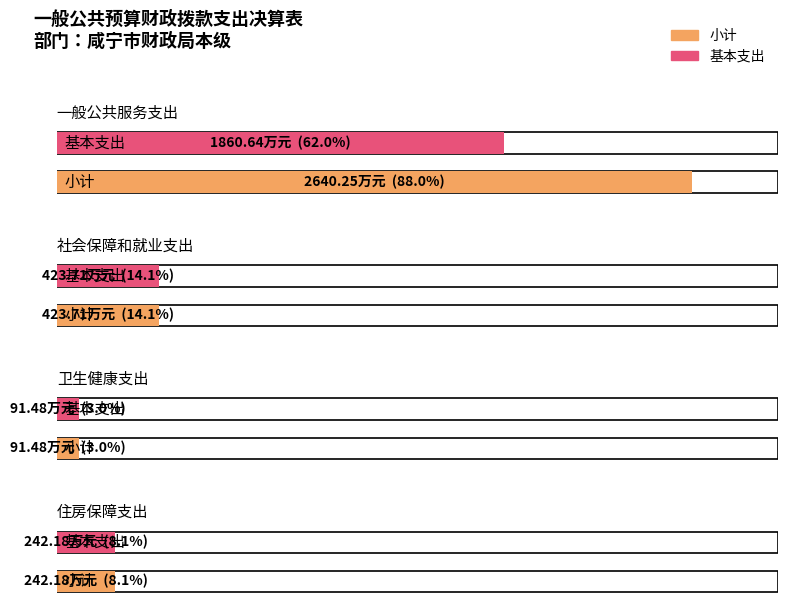

What is the maximum value for 基本支出?

1860.6